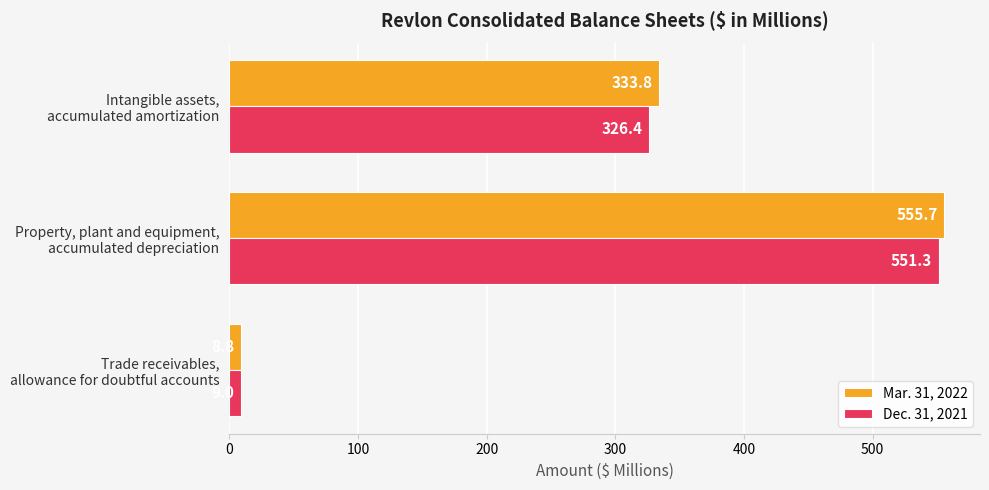

Rank the series by their maximum value, from lowest to highest.

Dec. 31, 2021, Mar. 31, 2022